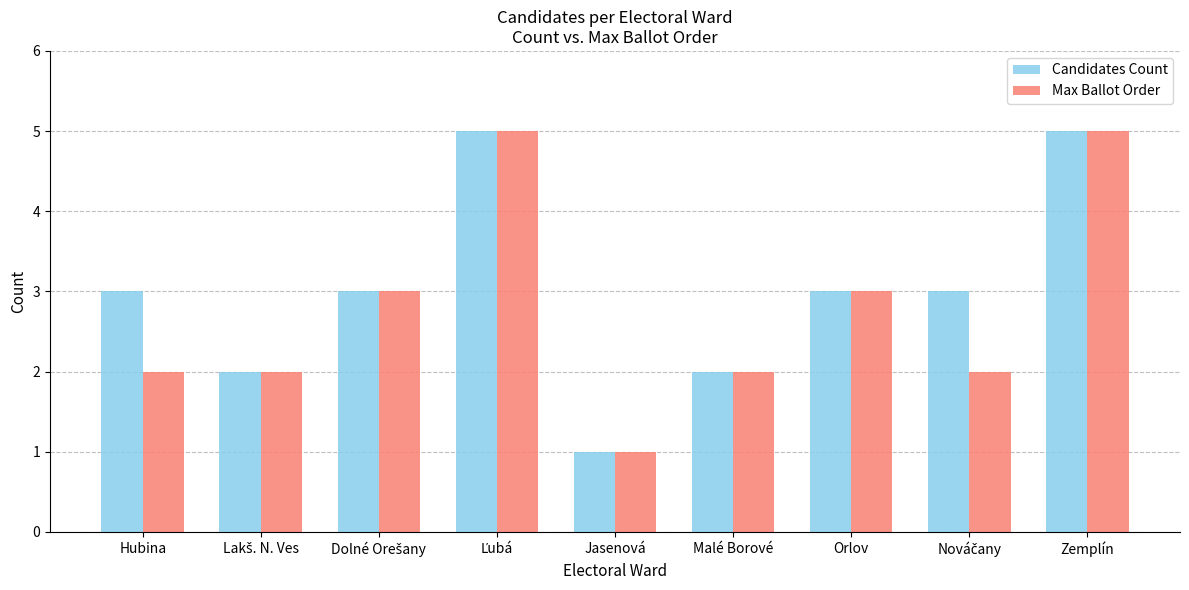

Read the Candidates Count value at Orlov.

3